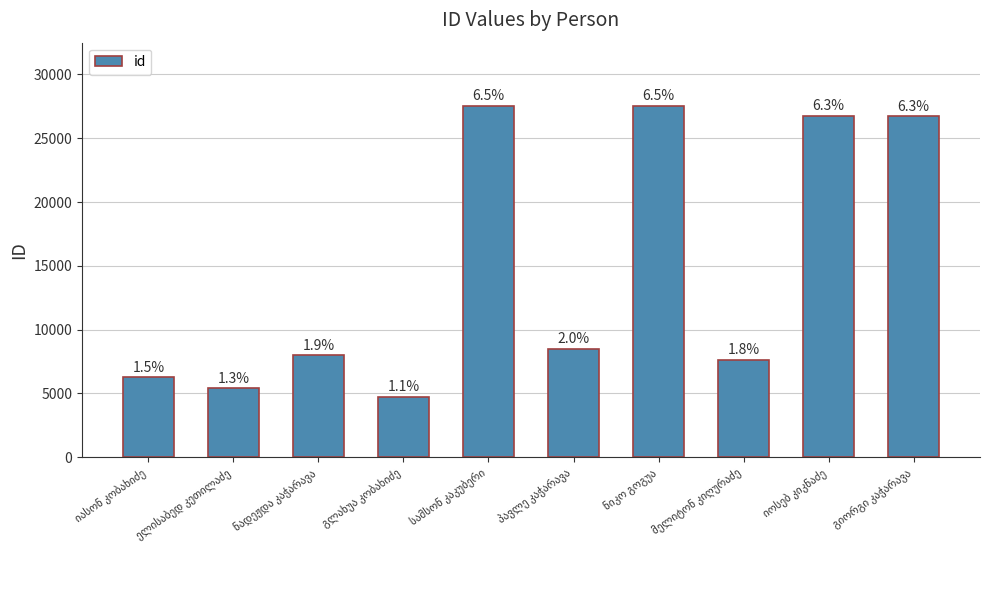

What is the label of the 2nd bar from the right?

იოსებ კიკნაძე